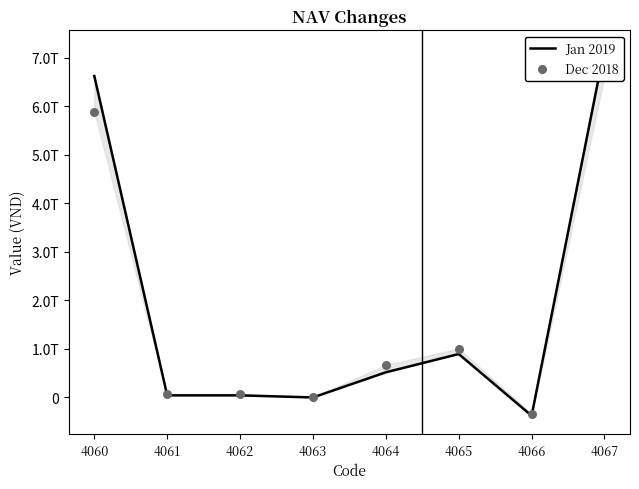

Which series contains the lowest Y value?

Jan 2019